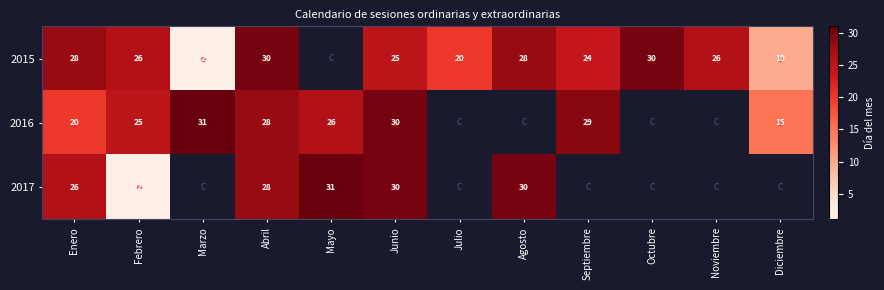

Which has a higher value, Noviembre or Enero?

Enero